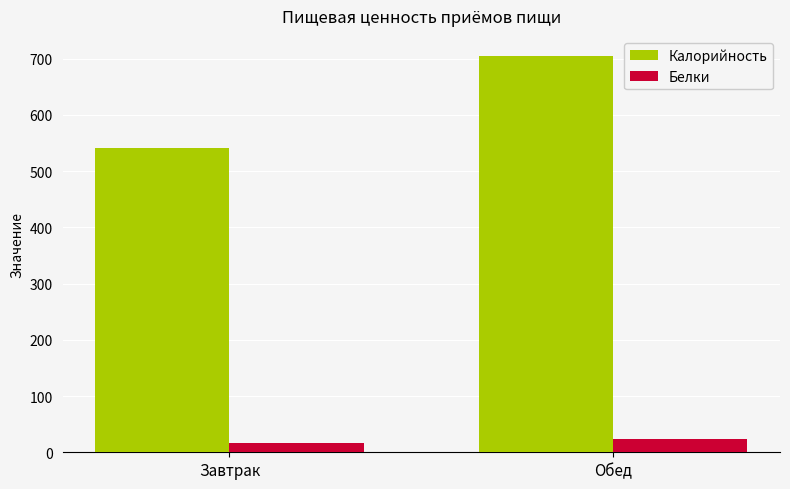

What is the lowest value of the Калорийность series?

540.8